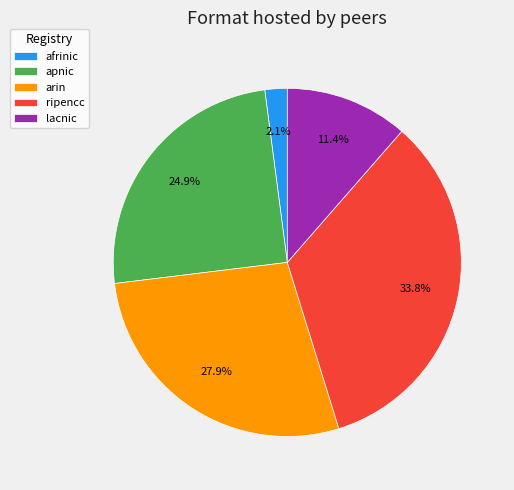

What percentage is the apnic slice, to the nearest percent?

25%